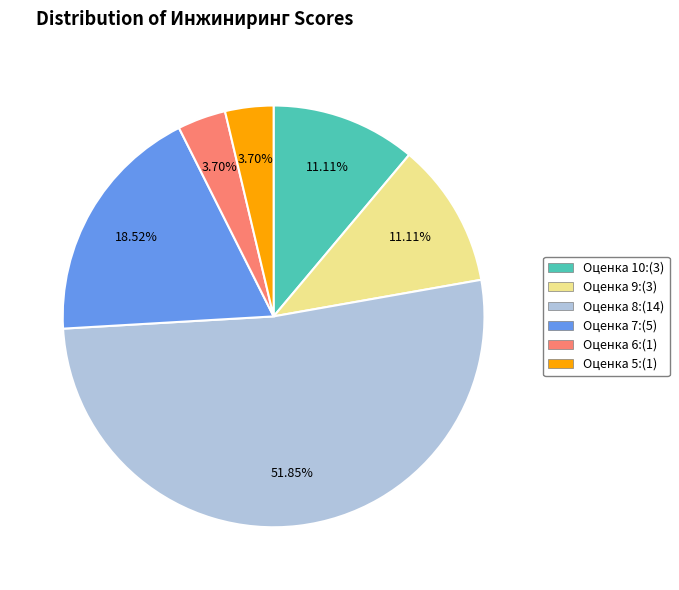

Is there a majority slice in this chart?

Yes